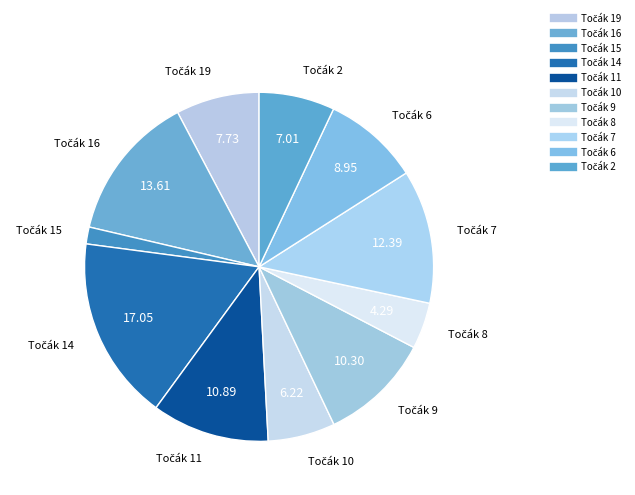

Is there a majority slice in this chart?

No